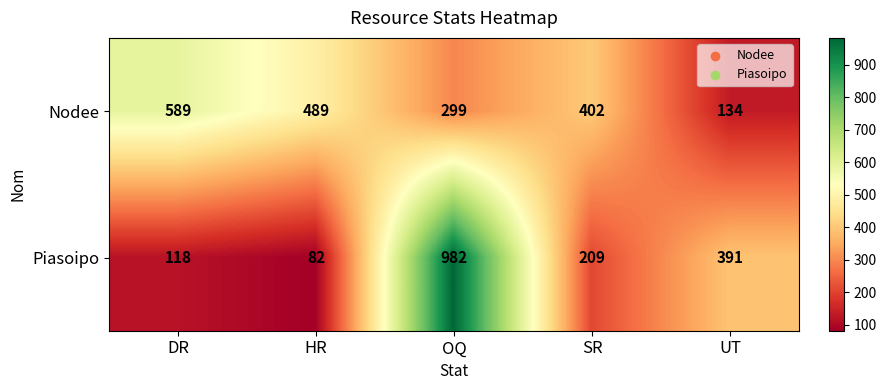

Which series has the widest spread of values?

Piasoipo